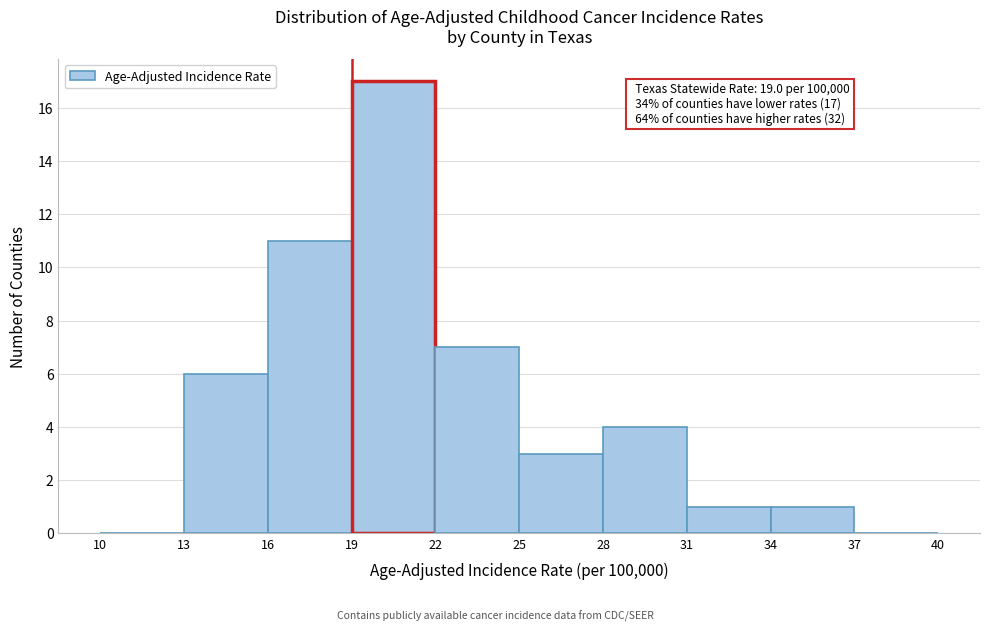

Over which range of the x-axis is the bar tallest?

19 to 22